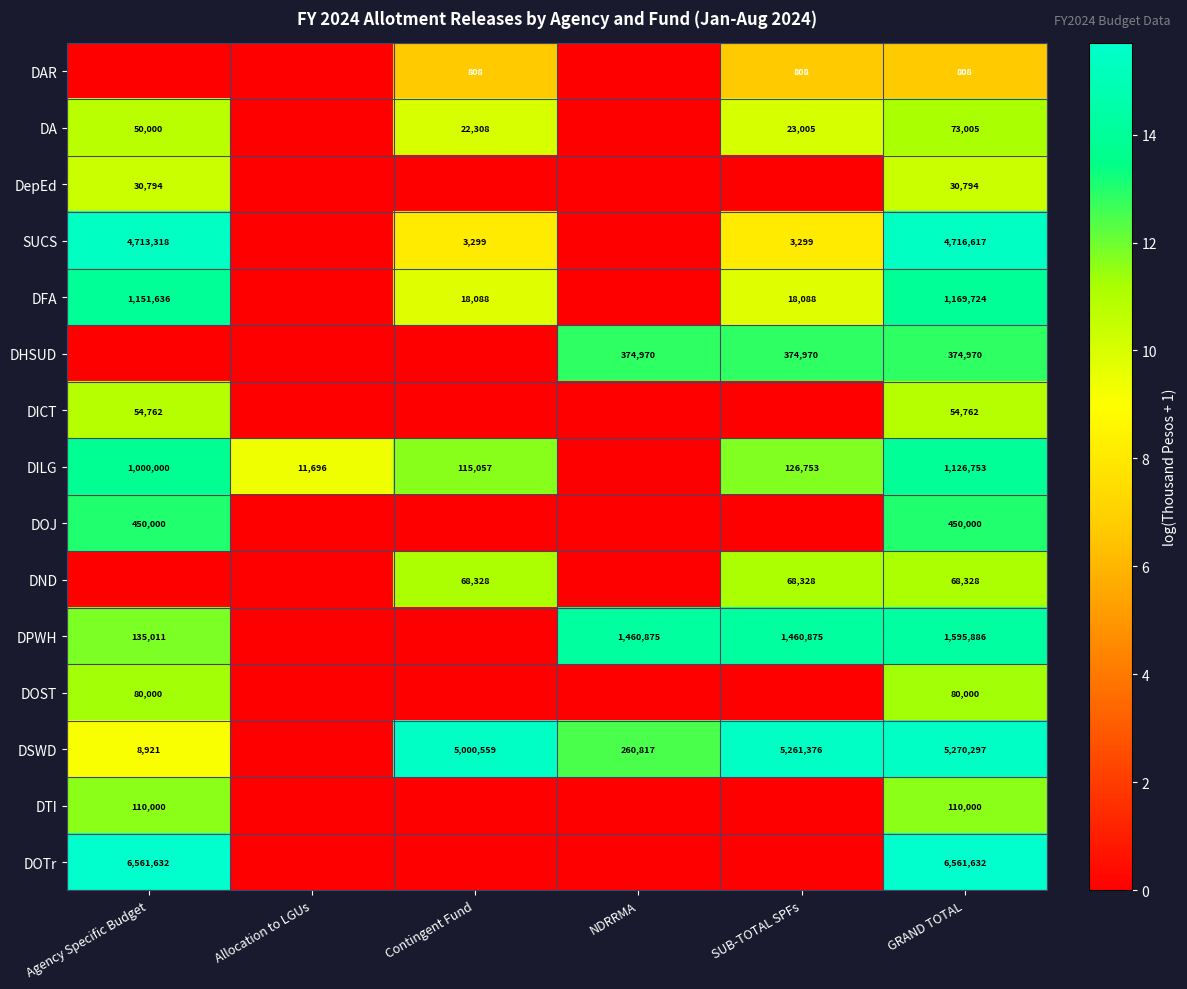

The value of DAR at Contingent Fund is 1377. True or false?

False